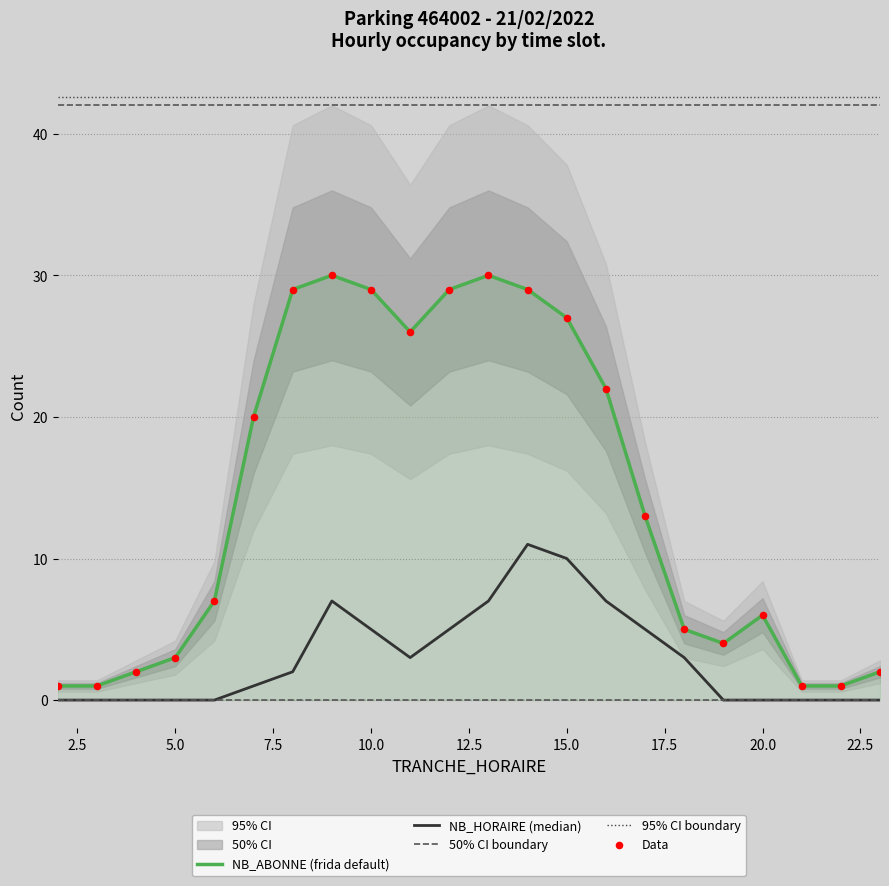

What is the total value across all series at 20?

6